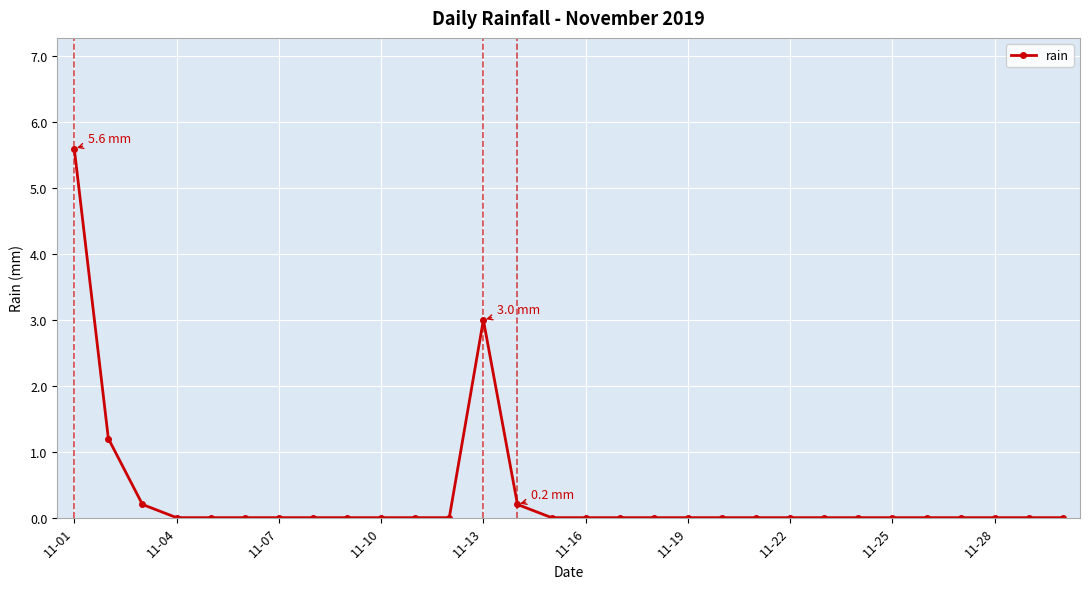

True or false: there are more than 0 points higher than both neighbors.

True